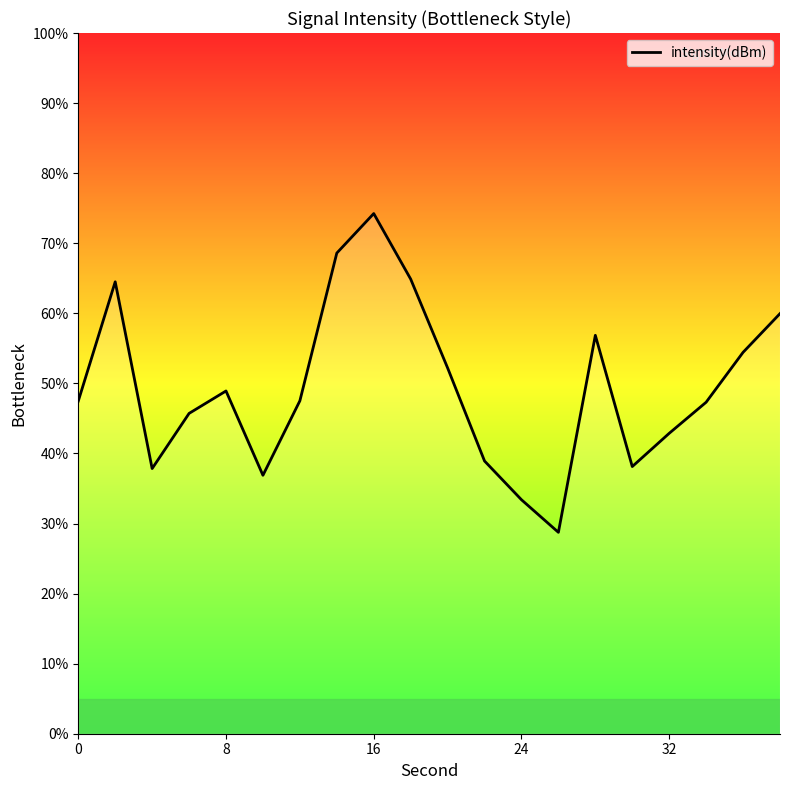

What is the difference between the maximum and minimum values?

45.5